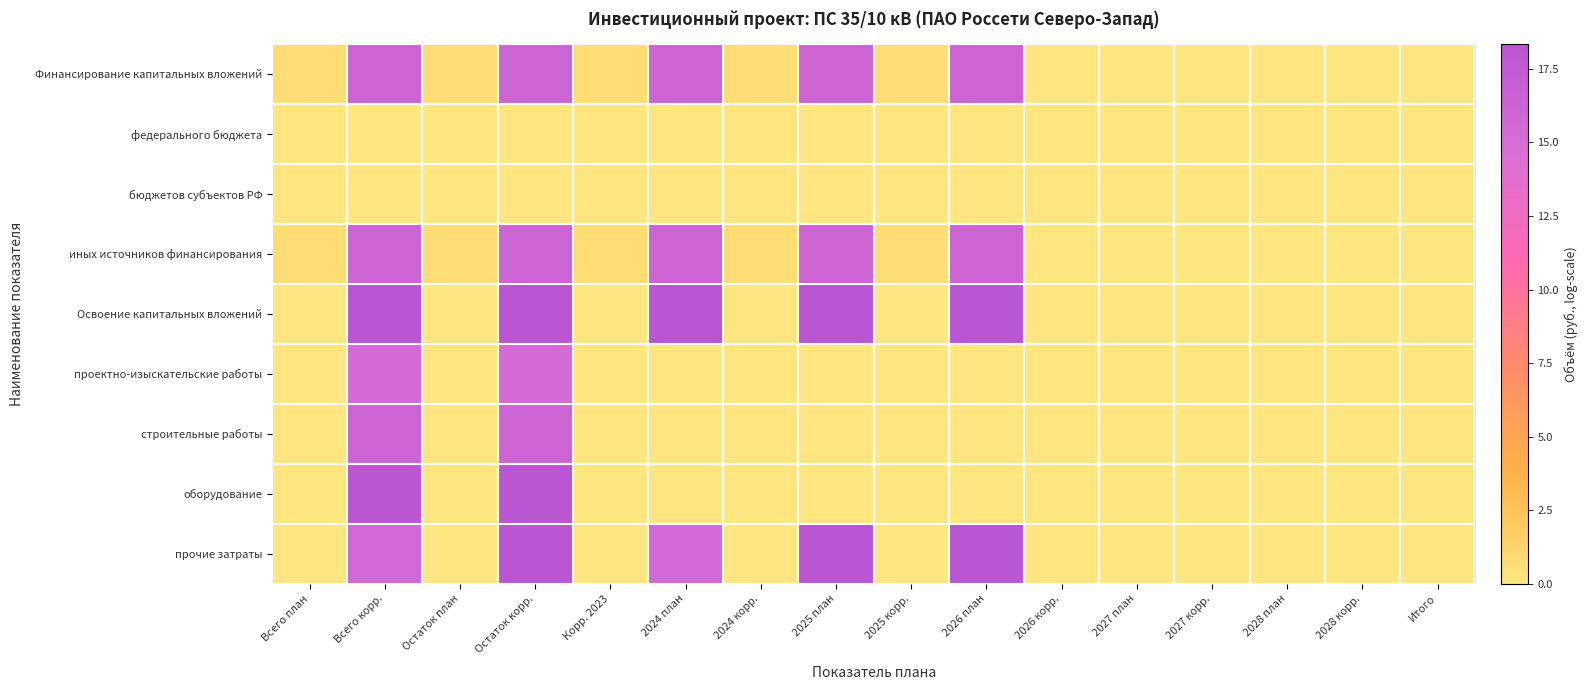

Reading right to left, extract all data points from this chart.

Финансирование капитальных вложений: Итого=0.0	2028 корр.=0.0	2028 план=0.0	2027 корр.=0.0	2027 план=0.0	2026 корр.=0.0	2026 план=16.2	2025 корр.=0.7	2025 план=16.2	2024 корр.=0.7	2024 план=16.2	Корр. 2023=0.7	Остаток корр.=16.2	Остаток план=0.7	Всего корр.=16.2	Всего план=0.7
федерального бюджета: Итого=0.0	2028 корр.=0.0	2028 план=0.0	2027 корр.=0.0	2027 план=0.0	2026 корр.=0.0	2026 план=0.0	2025 корр.=0.0	2025 план=0.0	2024 корр.=0.0	2024 план=0.0	Корр. 2023=0.0	Остаток корр.=0.0	Остаток план=0.0	Всего корр.=0.0	Всего план=0.0
бюджетов субъектов РФ: Итого=0.0	2028 корр.=0.0	2028 план=0.0	2027 корр.=0.0	2027 план=0.0	2026 корр.=0.0	2026 план=0.0	2025 корр.=0.0	2025 план=0.0	2024 корр.=0.0	2024 план=0.0	Корр. 2023=0.0	Остаток корр.=0.0	Остаток план=0.0	Всего корр.=0.0	Всего план=0.0
иных источников финансирования: Итого=0.0	2028 корр.=0.0	2028 план=0.0	2027 корр.=0.0	2027 план=0.0	2026 корр.=0.0	2026 план=16.2	2025 корр.=0.7	2025 план=16.2	2024 корр.=0.7	2024 план=16.2	Корр. 2023=0.7	Остаток корр.=16.2	Остаток план=0.7	Всего корр.=16.2	Всего план=0.7
Освоение капитальных вложений: Итого=0.0	2028 корр.=0.0	2028 план=0.0	2027 корр.=0.0	2027 план=0.0	2026 корр.=0.0	2026 план=18.3	2025 корр.=0.0	2025 план=18.3	2024 корр.=0.0	2024 план=18.3	Корр. 2023=0.0	Остаток корр.=18.3	Остаток план=0.0	Всего корр.=18.3	Всего план=0.0
проектно-изыскательские работы: Итого=0.0	2028 корр.=0.0	2028 план=0.0	2027 корр.=0.0	2027 план=0.0	2026 корр.=0.0	2026 план=0.0	2025 корр.=0.0	2025 план=0.0	2024 корр.=0.0	2024 план=0.0	Корр. 2023=0.0	Остаток корр.=15.4	Остаток план=0.0	Всего корр.=15.4	Всего план=0.0
строительные работы: Итого=0.0	2028 корр.=0.0	2028 план=0.0	2027 корр.=0.0	2027 план=0.0	2026 корр.=0.0	2026 план=0.0	2025 корр.=0.0	2025 план=0.0	2024 корр.=0.0	2024 план=0.0	Корр. 2023=0.0	Остаток корр.=16.2	Остаток план=0.0	Всего корр.=16.2	Всего план=0.0
оборудование: Итого=0.0	2028 корр.=0.0	2028 план=0.0	2027 корр.=0.0	2027 план=0.0	2026 корр.=0.0	2026 план=0.0	2025 корр.=0.0	2025 план=0.0	2024 корр.=0.0	2024 план=0.0	Корр. 2023=0.0	Остаток корр.=18.1	Остаток план=0.0	Всего корр.=18.1	Всего план=0.0
прочие затраты: Итого=0.0	2028 корр.=0.0	2028 план=0.0	2027 корр.=0.0	2027 план=0.0	2026 корр.=0.0	2026 план=18.3	2025 корр.=0.0	2025 план=18.3	2024 корр.=0.0	2024 план=15.7	Корр. 2023=0.0	Остаток корр.=18.3	Остаток план=0.0	Всего корр.=15.7	Всего план=0.0